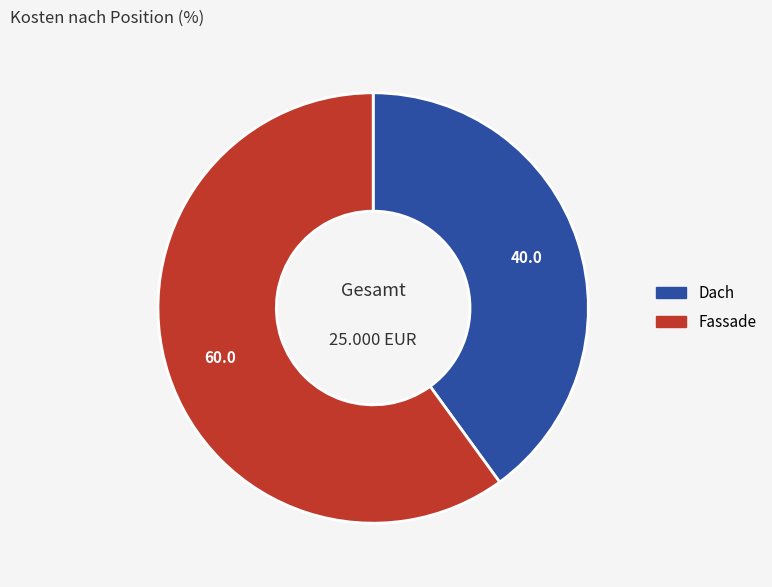

Count the number of slices in the pie.

2